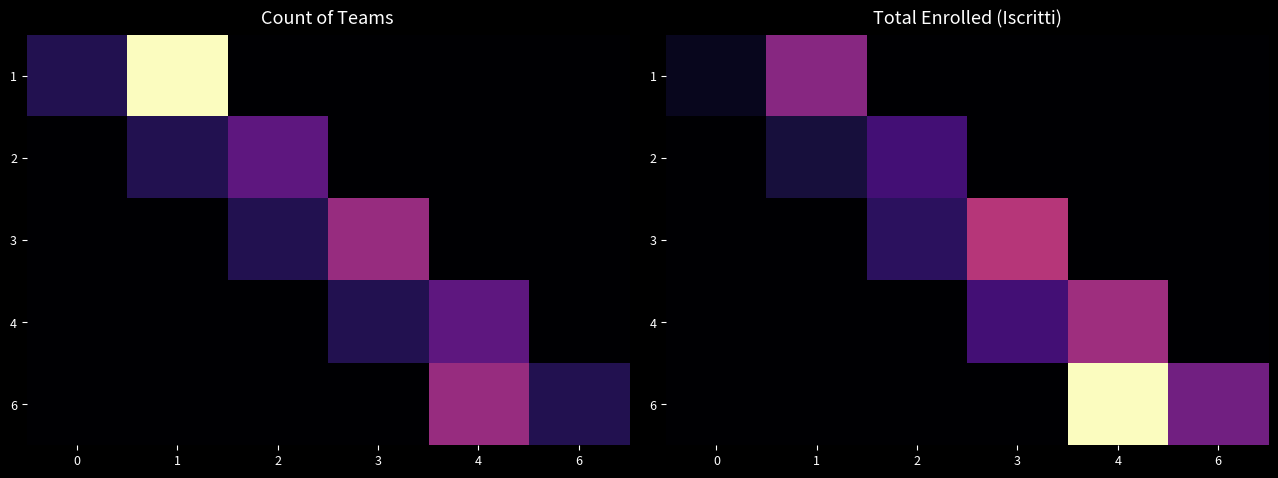

Between 3 and 4, which is larger?

3